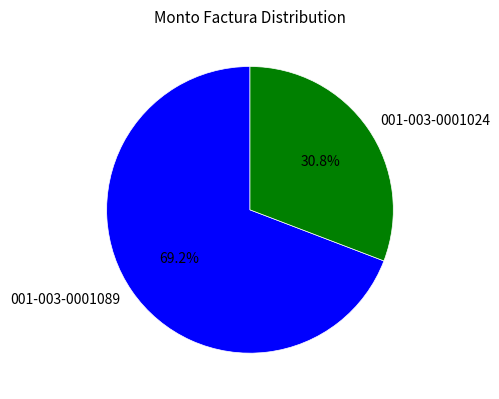

Do 001-003-0001024 and 001-003-0001089 together represent more than half of the pie?

Yes